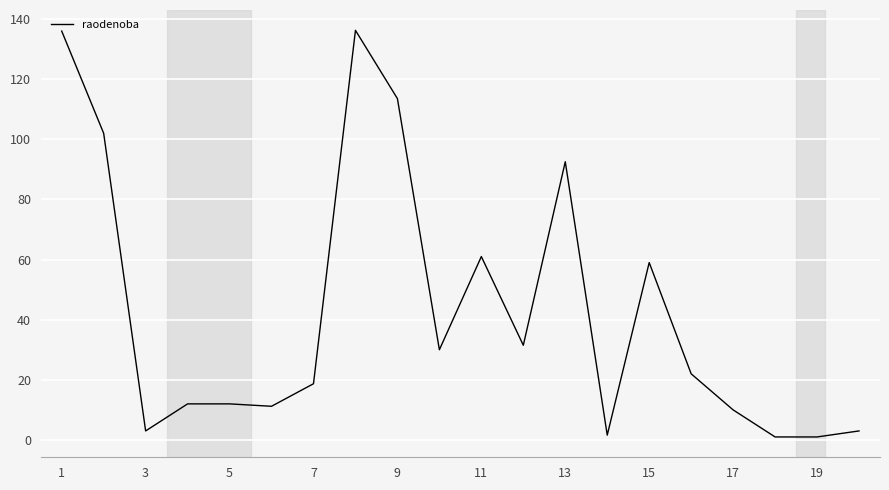

What is the change in value from 7 to 15?

+40.3